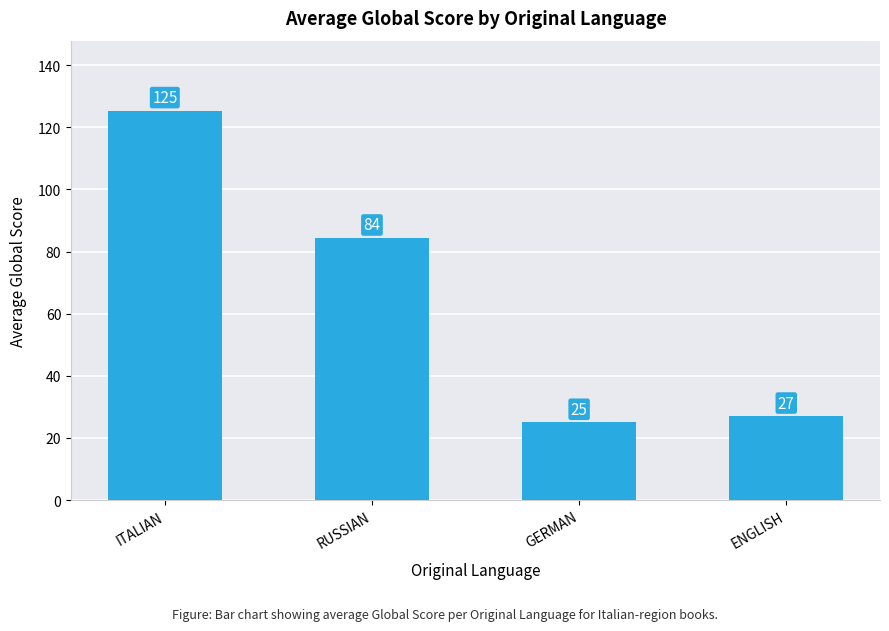

Rank the categories by value from highest to lowest.

ITALIAN, RUSSIAN, ENGLISH, GERMAN